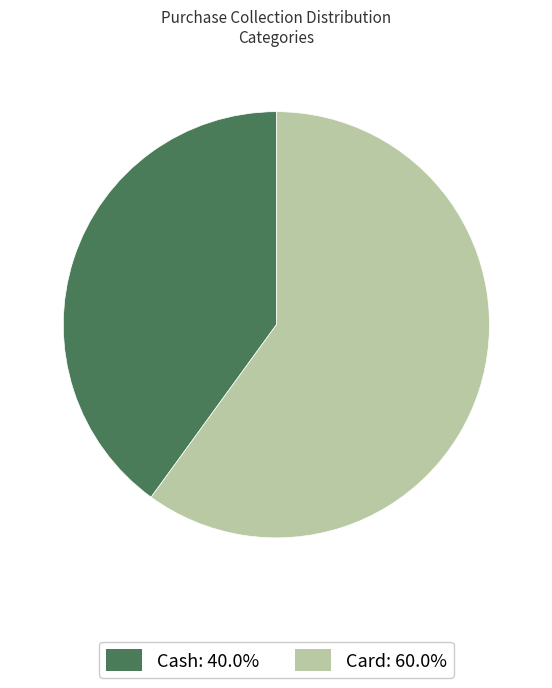

What is the ratio of the value at Cash to the value at Card?

0.7